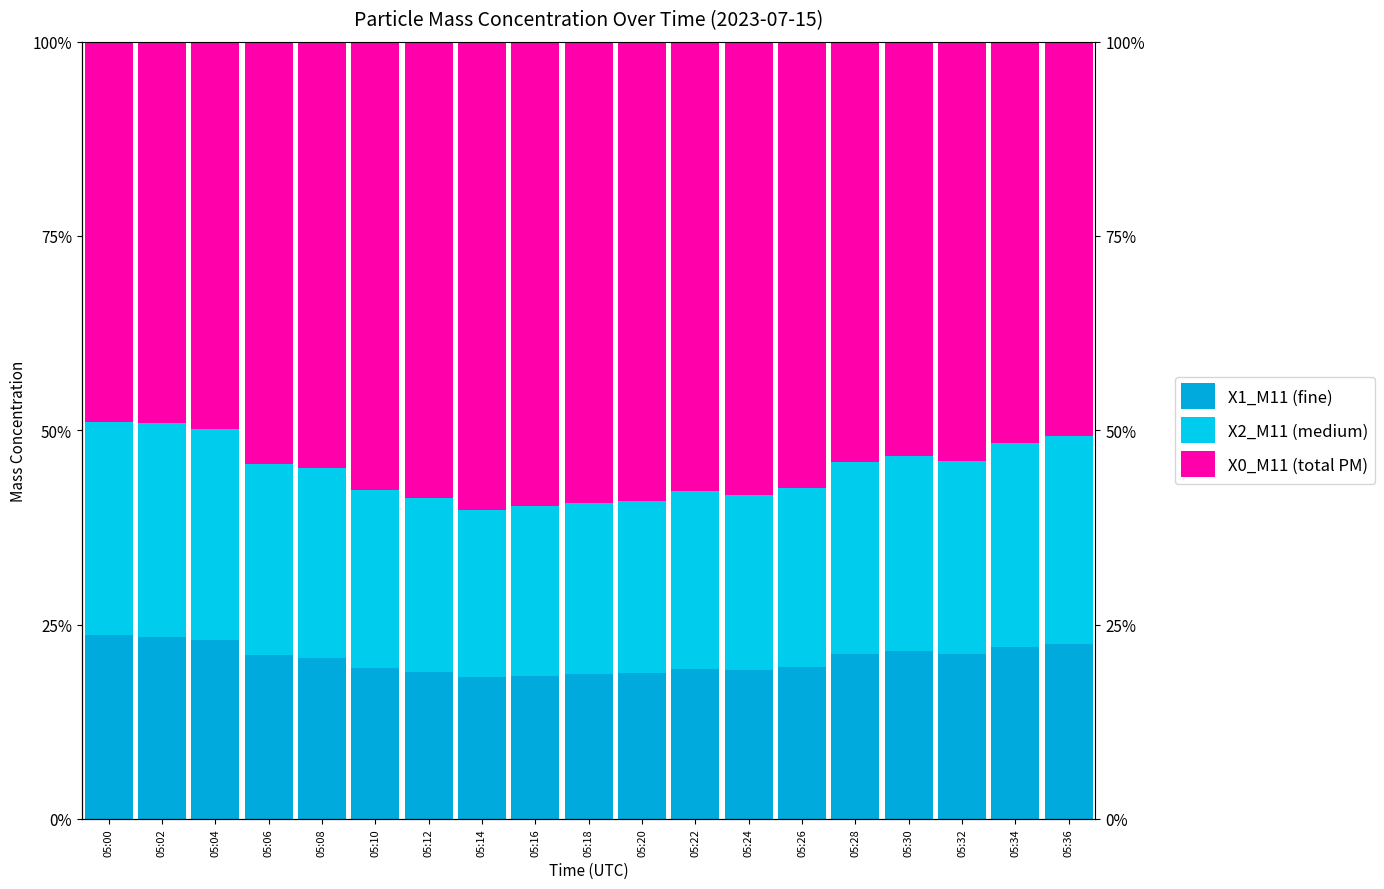

What is the minimum value for X1_M11 (fine)?

18.3